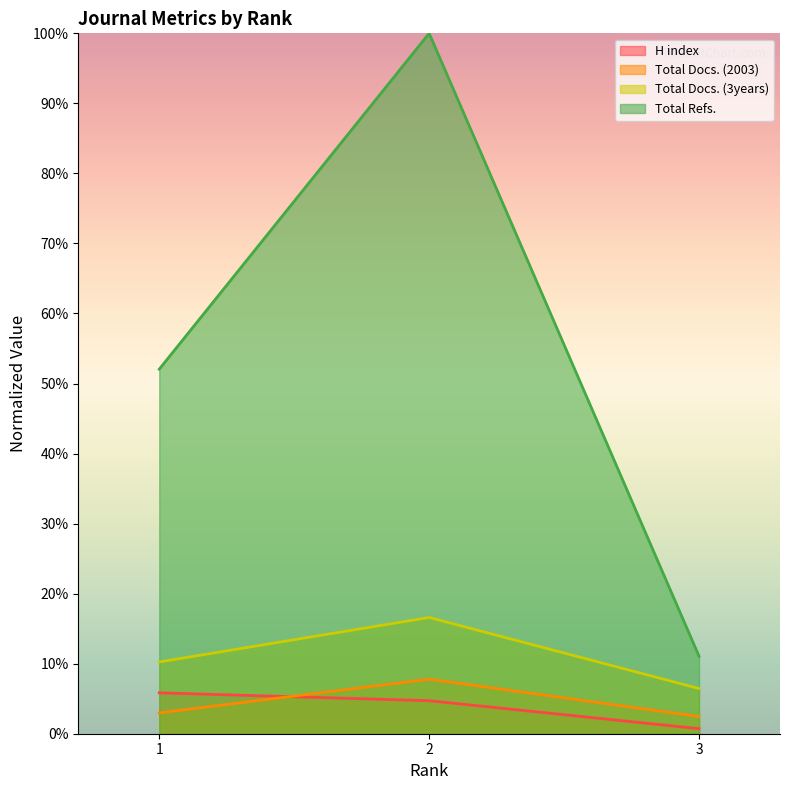

List the labels in order of H index value, smallest first.

3, 2, 1